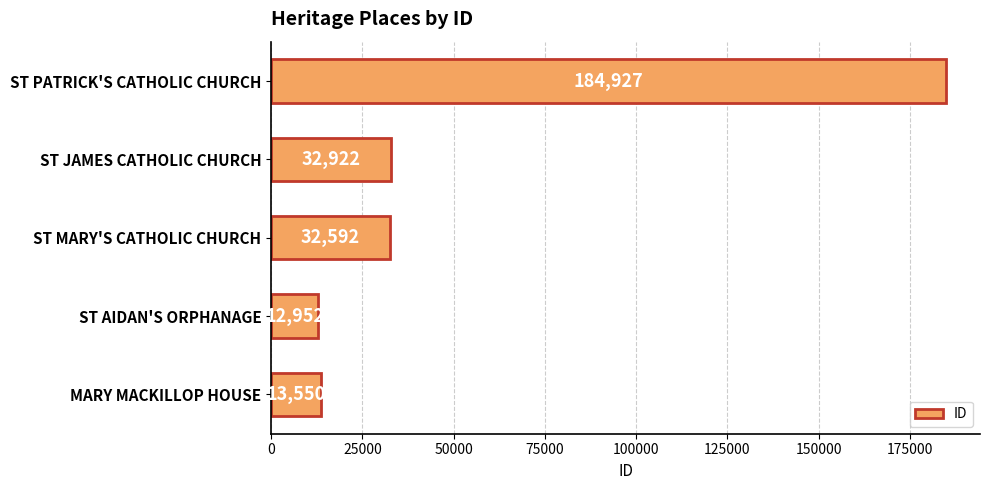

Reading bottom to top, list all the values displayed in this chart.

13550	12952	32592	32922	184927